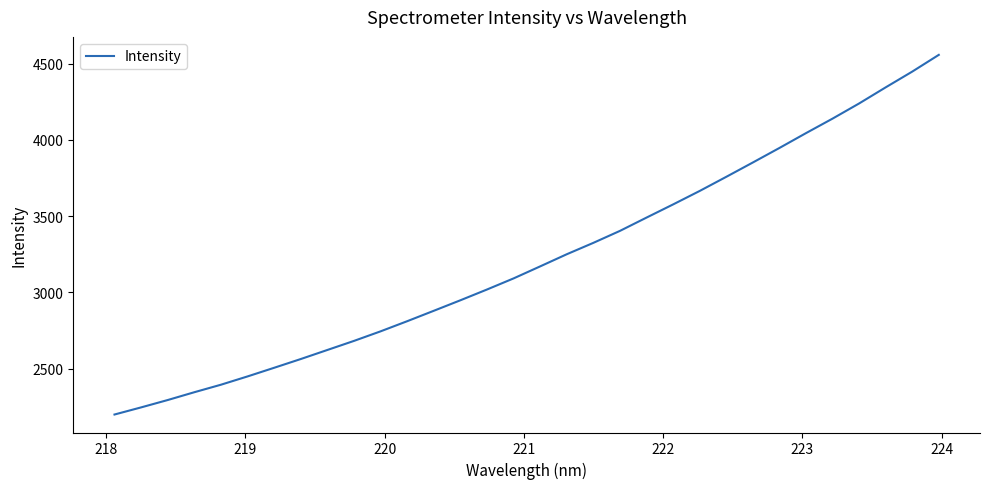

What is the minimum value shown in the chart?

2199.1